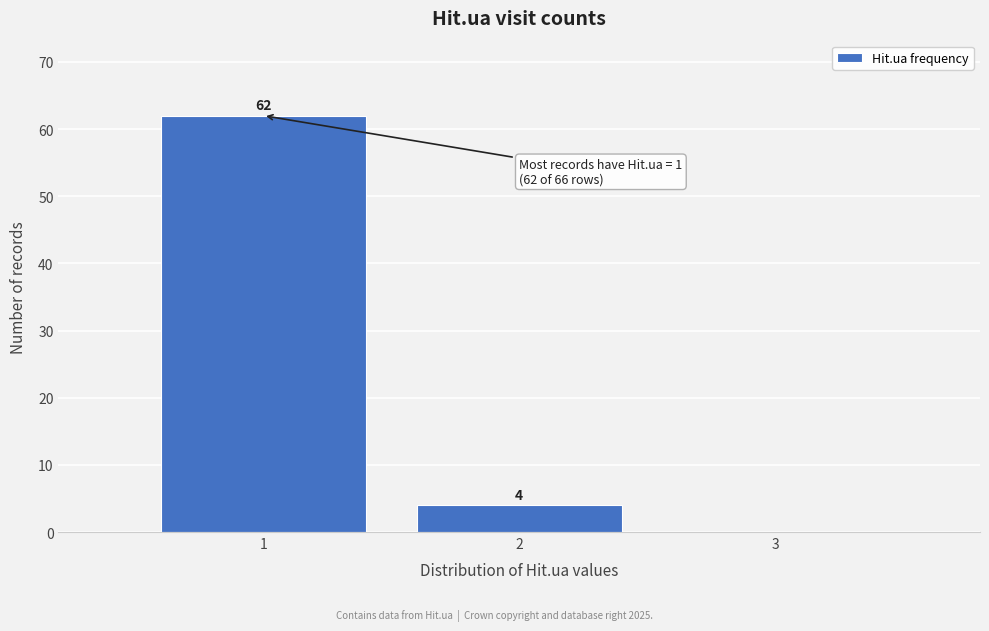

Which range on the x-axis has the tallest bar?

0.5 to 1.5